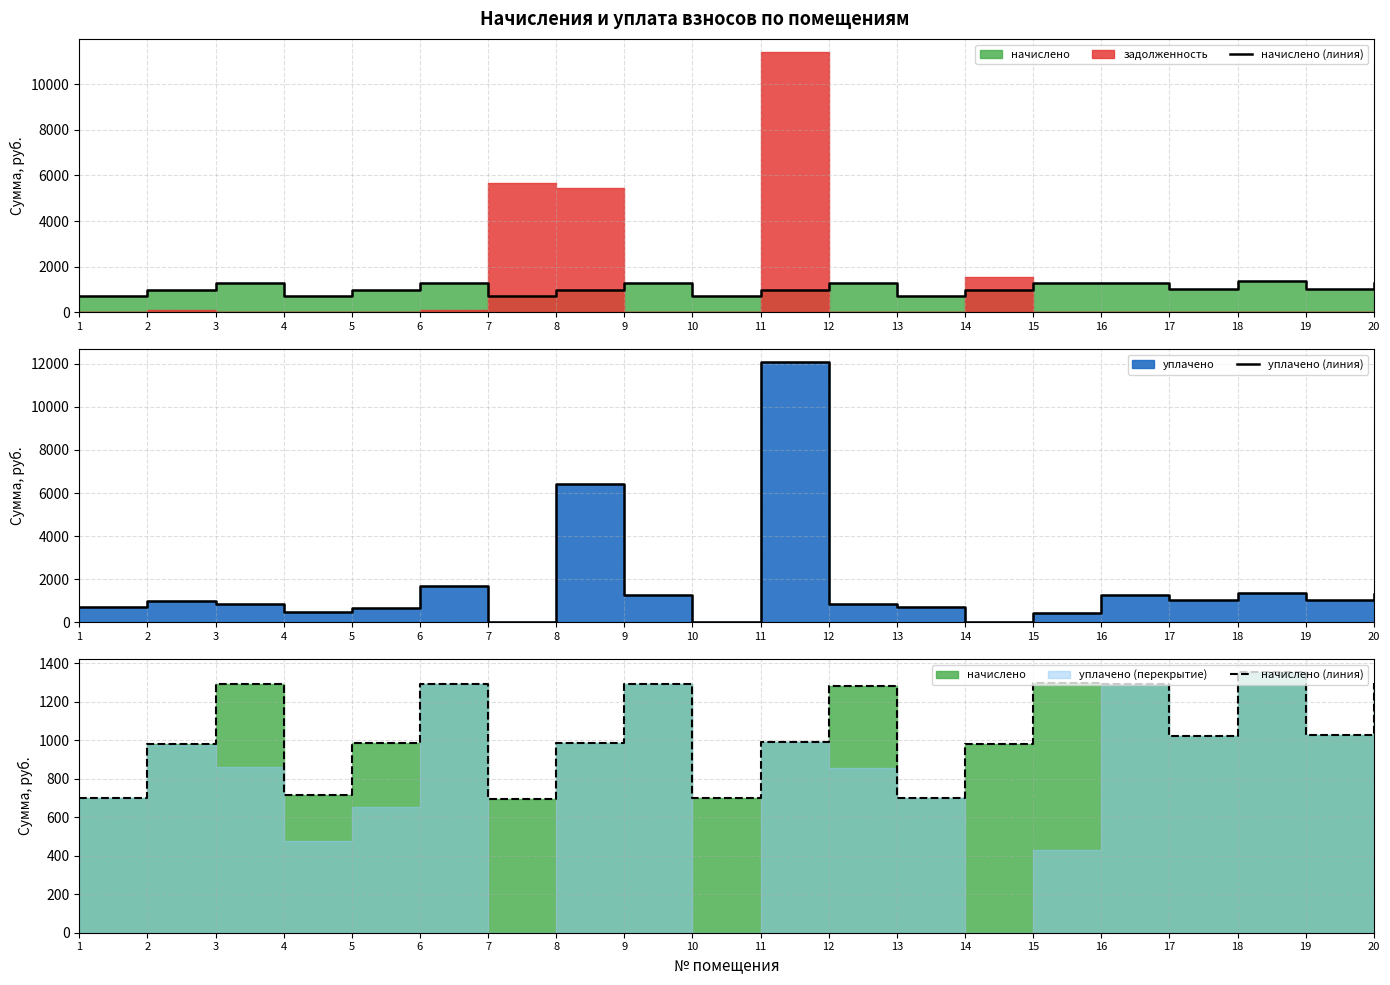

At which category does the chart reach its minimum across all series?

7